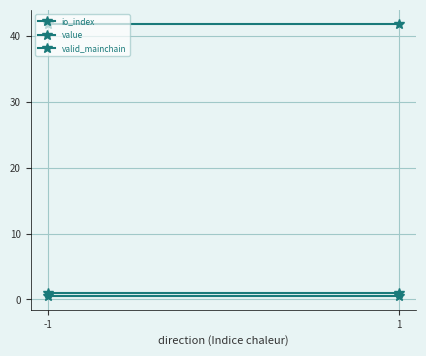

At -1, list the series in order from smallest to largest.

io_index, valid_mainchain, value